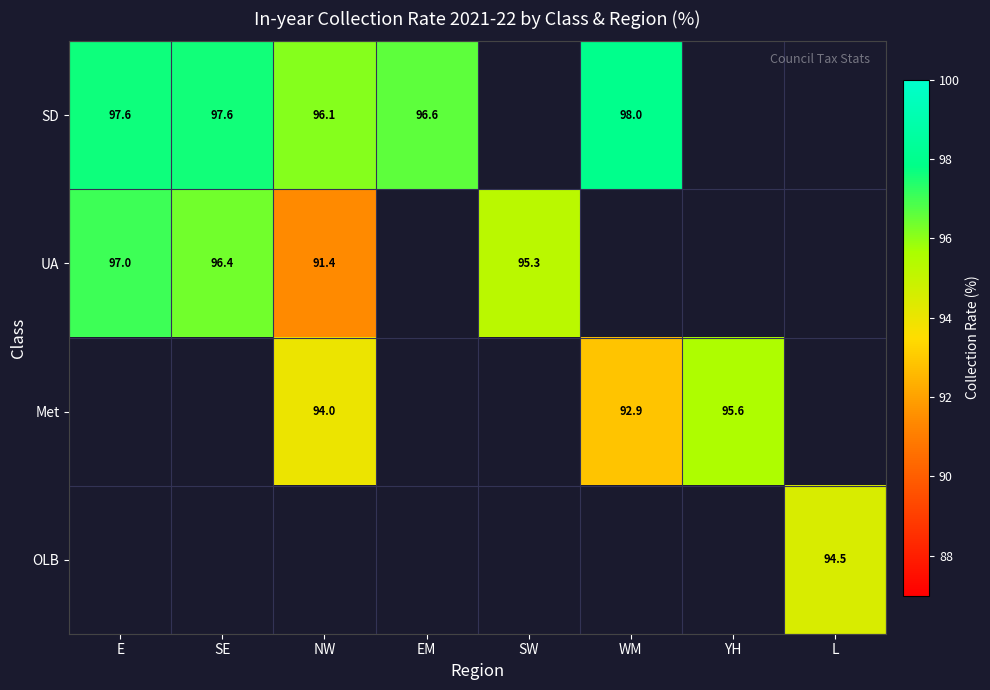

True or false: Met has a value of 23.4 at WM.

False